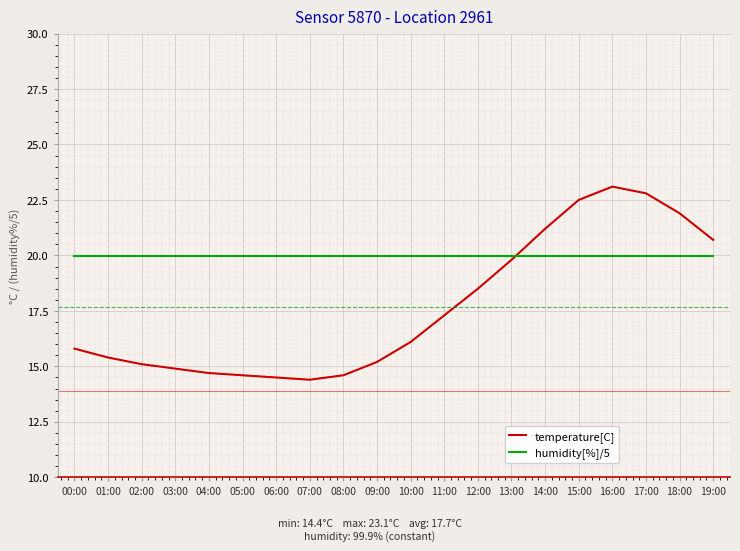

The value of humidity[%]/5 at 18:00 is 20.0. True or false?

True